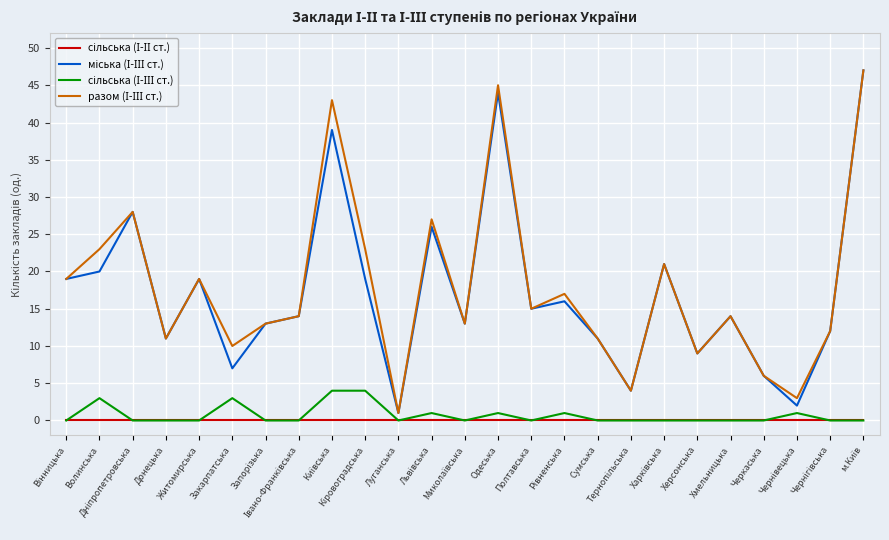

What is the difference between the разом (І-ІІІ ст.) values at Черкаська and Херсонська?

3